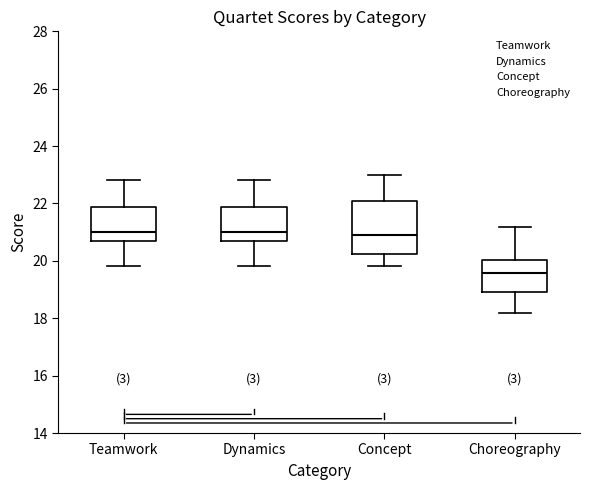

Where is the lower edge of the box for Teamwork on the y-axis? The values are not printed on the chart, so give them approximately, as read against the axis.

20.8